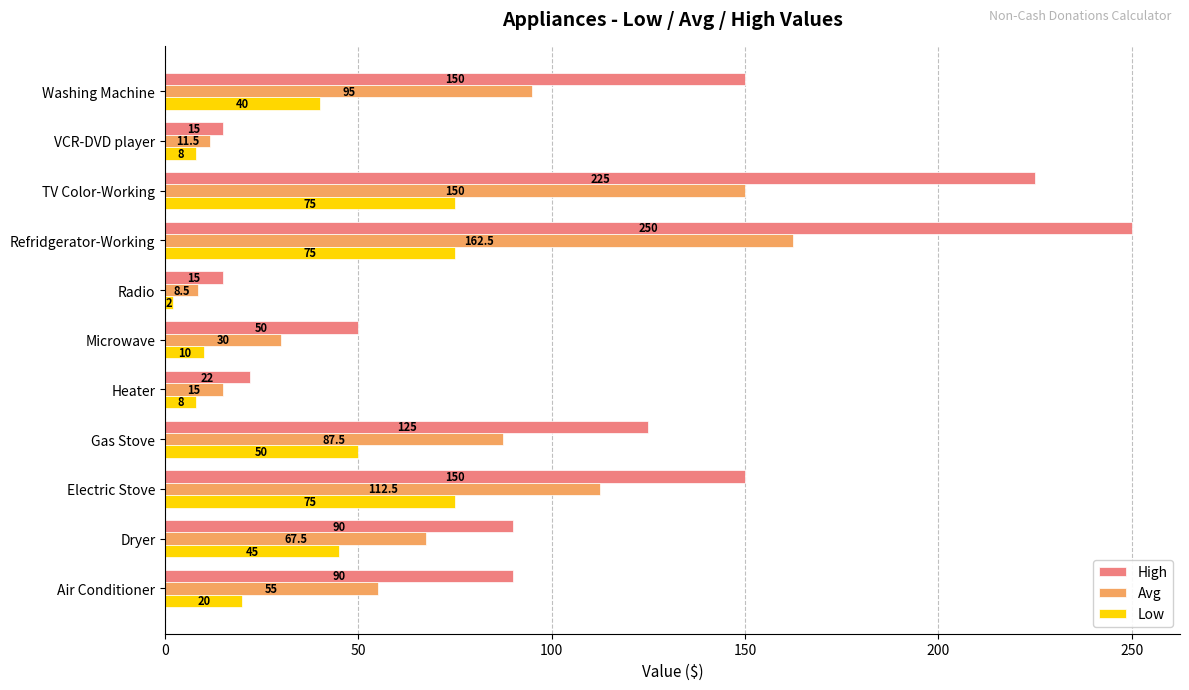

What is the sum of all Avg values?

795.0